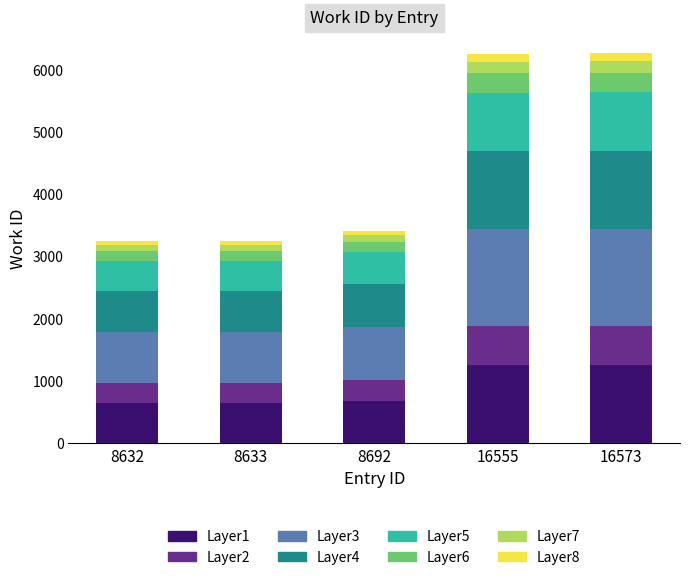

What is the maximum value for Layer1?

1253.0